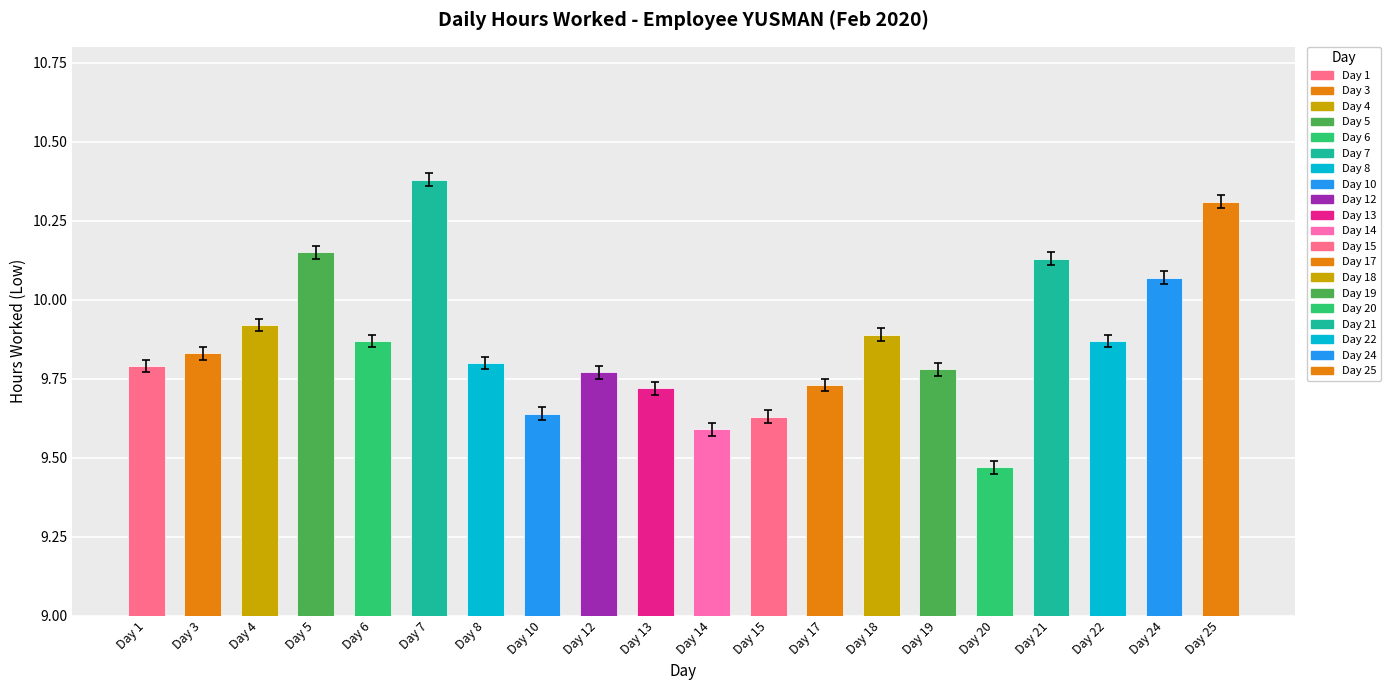

What is the difference between the values at Day 25 and Day 20?

0.8